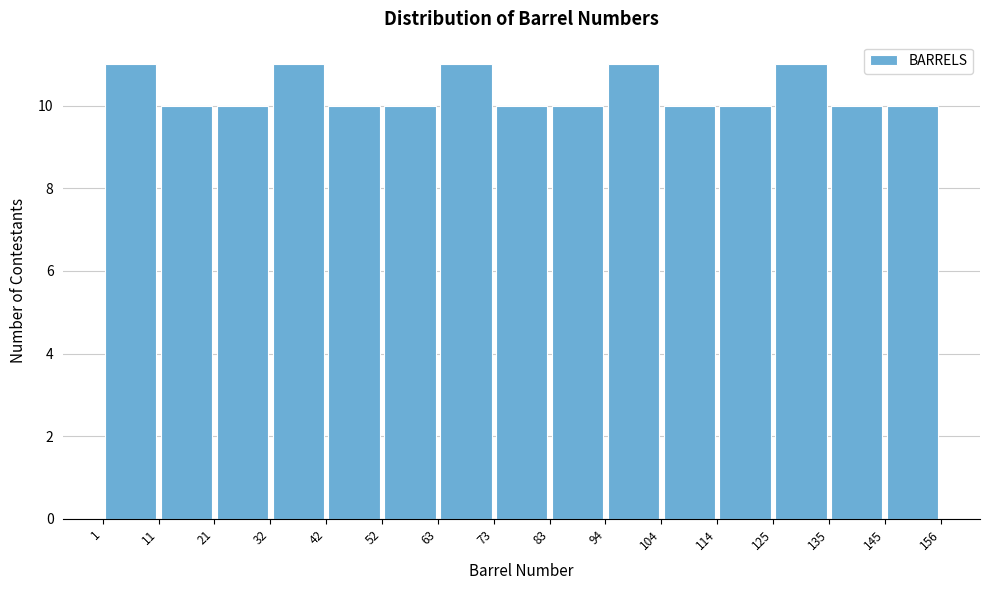

What is the height of the bar covering 114 to 125 on the x-axis? The values are not printed on the chart, so give them approximately, as read against the axis.

10